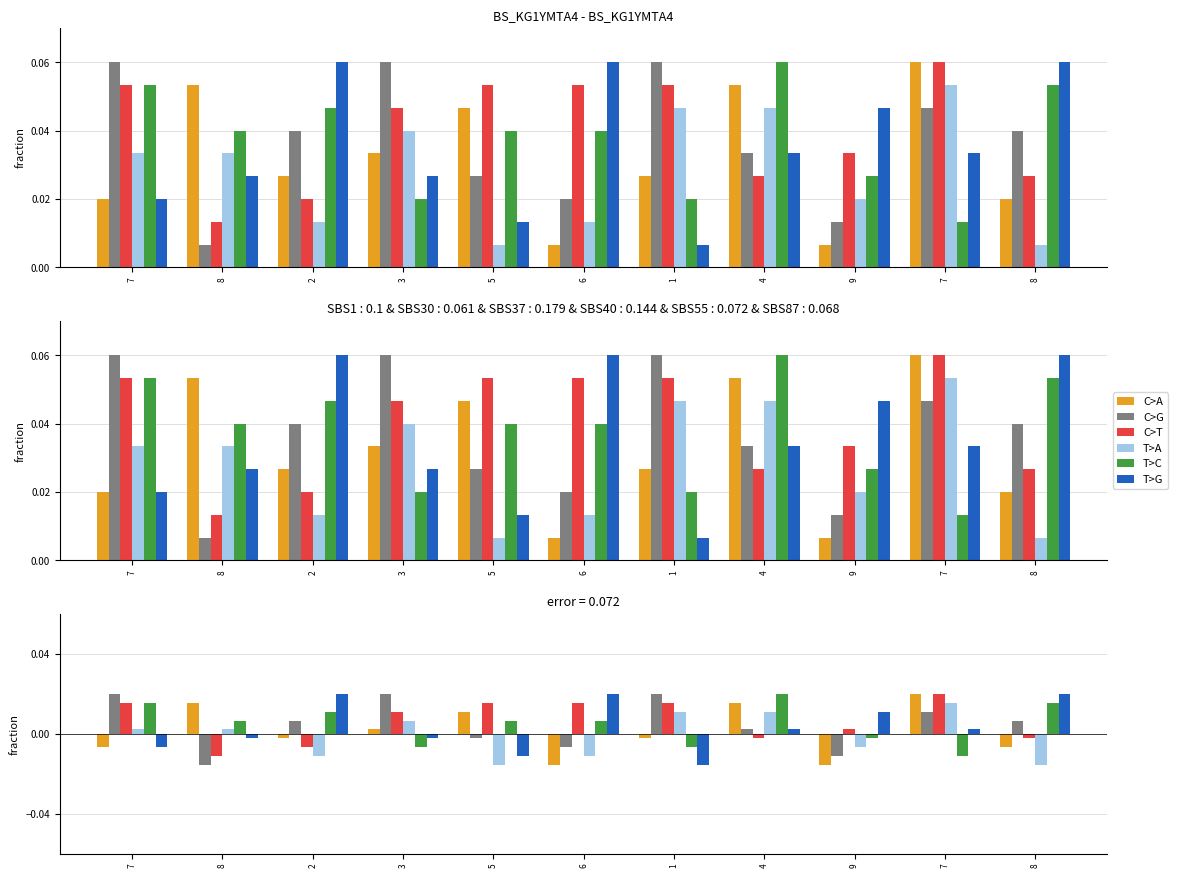

How many positive values does the C>G series have?

7